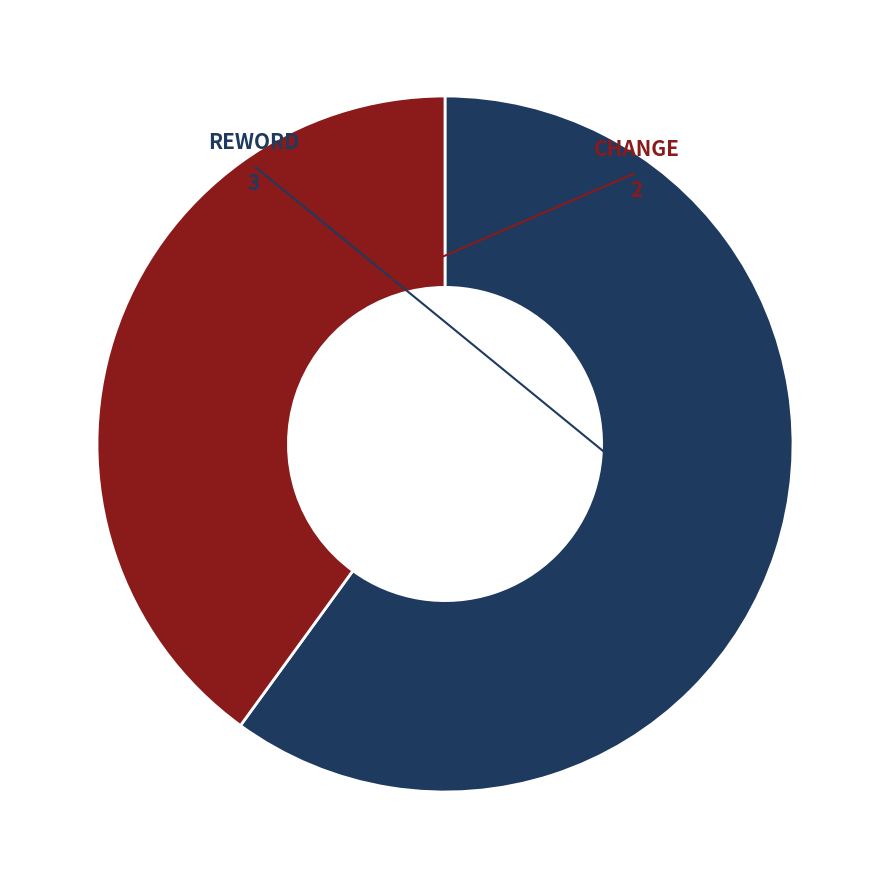

To the nearest percent, what portion does REWORD represent?

60%